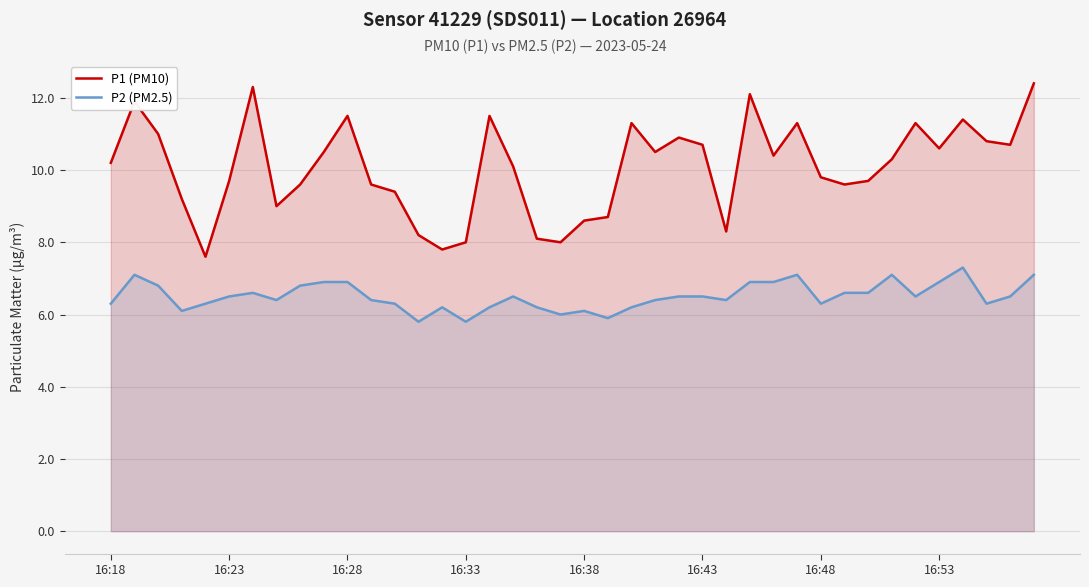

The P2 (PM2.5) series shows 10.4 at 29. True or false?

False